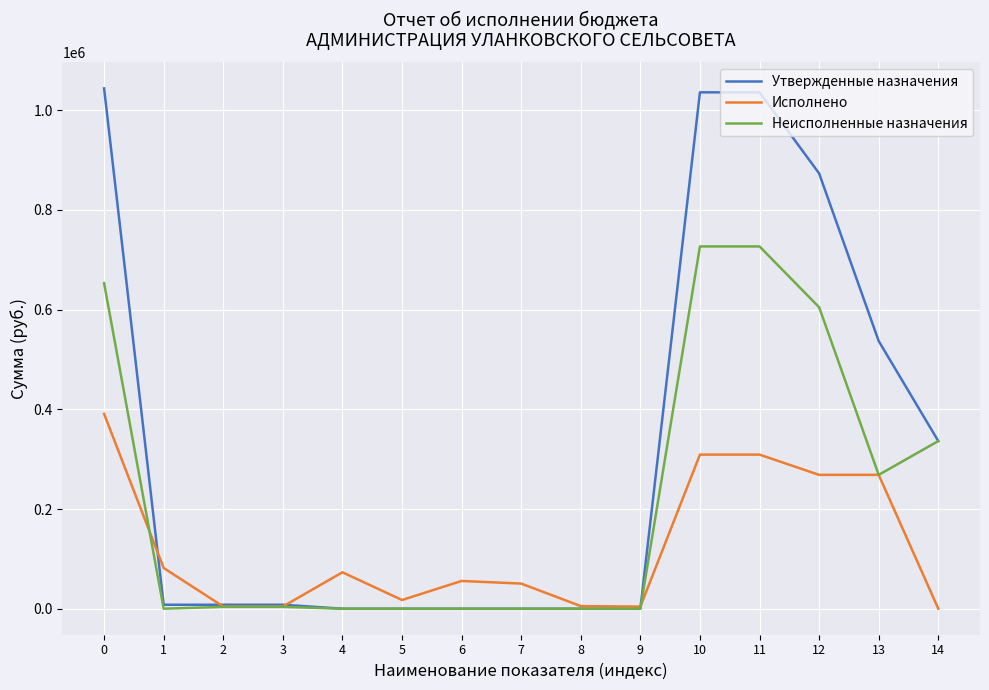

Is it true that Исполнено equals 390836.0 at 0?

True